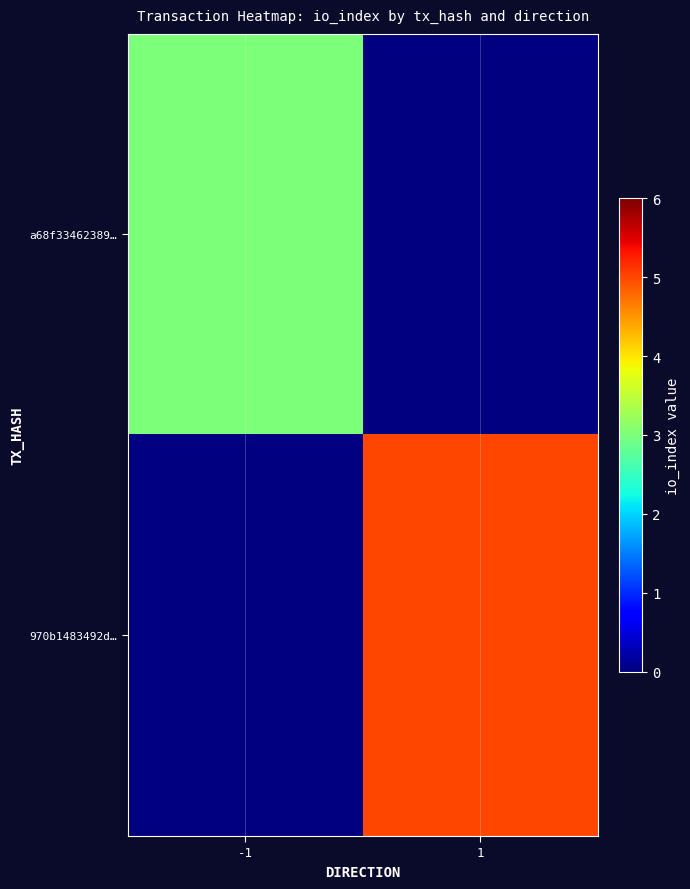

At how many categories does at least one series exceed 3?

1